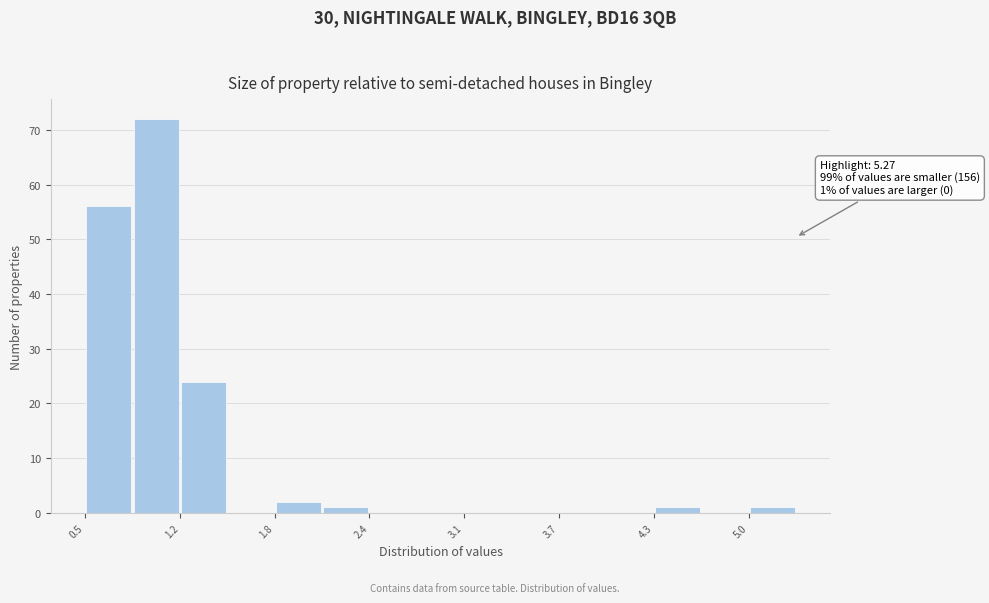

Around what value on the x-axis is the tallest bar? Give the approximate position of its centre, as read against the axis.

1.0